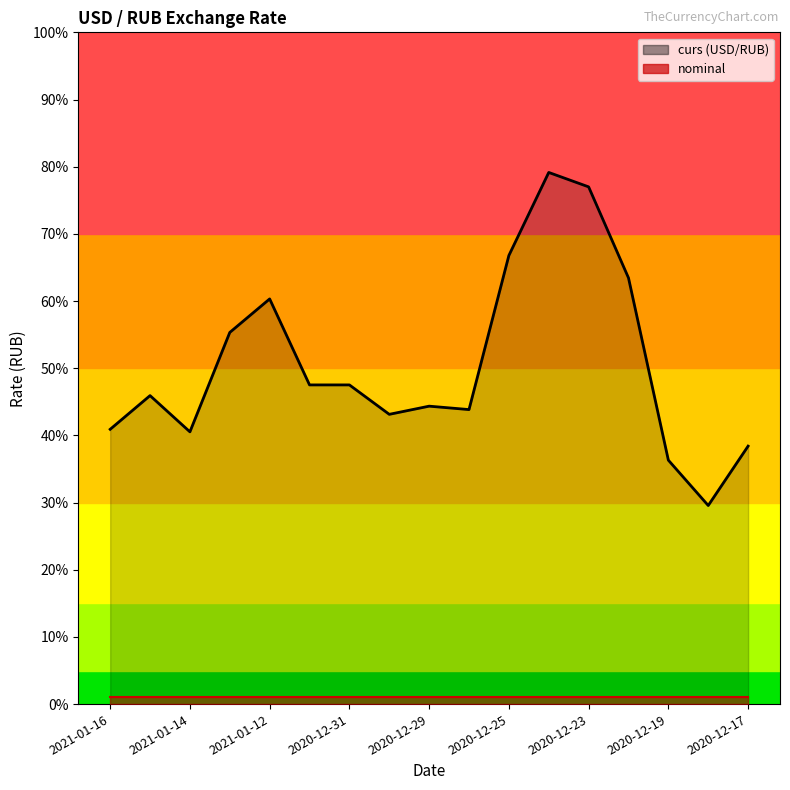

Rank the categories by value from lowest to highest.

2020-12-18, 2020-12-19, 2020-12-17, 2021-01-14, 2021-01-16, 2020-12-30, 2020-12-26, 2020-12-29, 2021-01-15, 2021-01-01, 2020-12-31, 2021-01-13, 2021-01-12, 2020-12-22, 2020-12-25, 2020-12-23, 2020-12-24